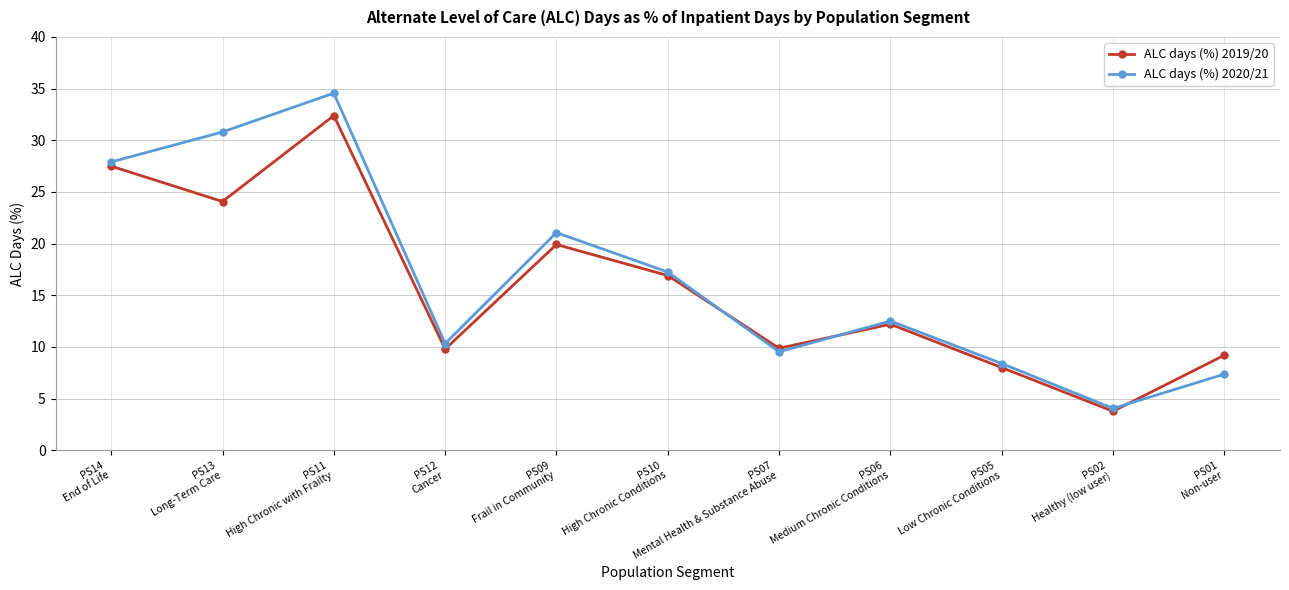

What is the difference between the maximum and minimum values in the ALC days (%) 2020/21 series?

30.5